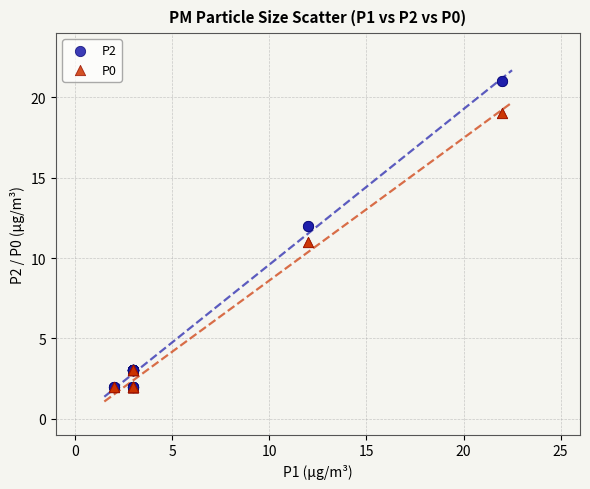

What are all the series names shown in the legend?

P2, P0